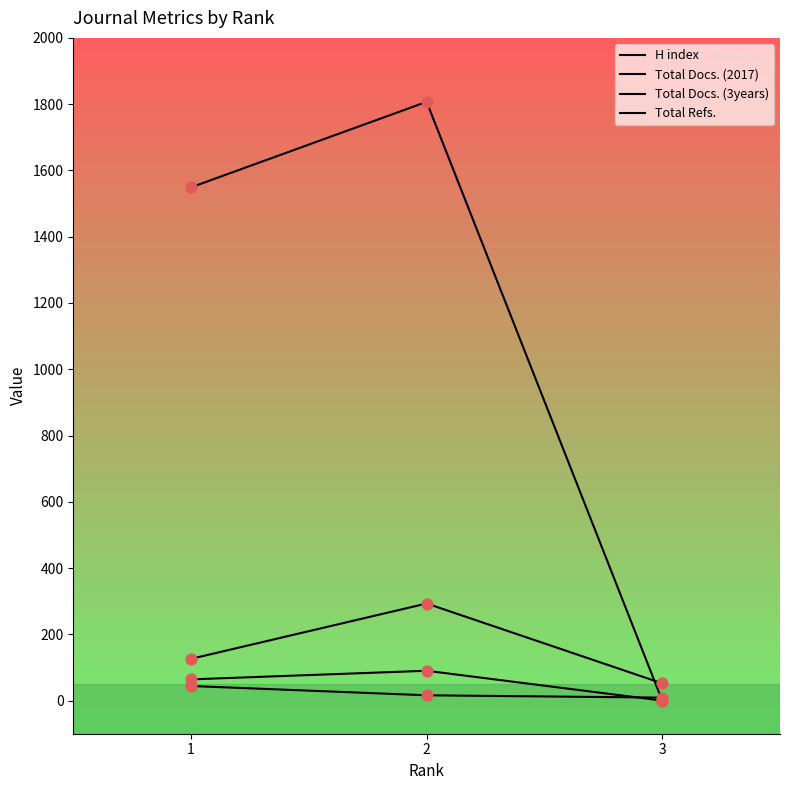

Is this an area chart (filled region under the line)?

No